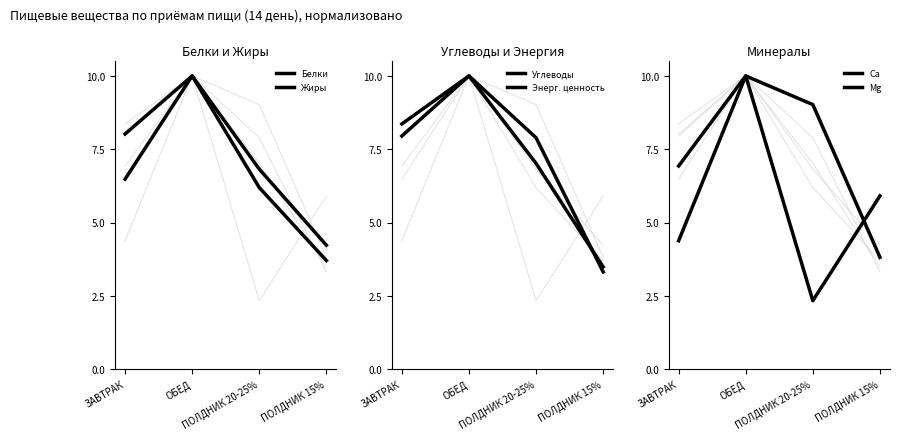

Rank the series by their maximum value, from highest to lowest.

Белки, Жиры, Углеводы, Энерг. ценность, Са, Мg